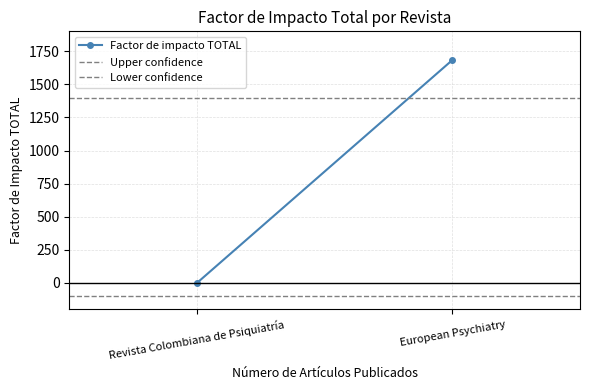

Between Revista Colombiana de Psiquiatría and European Psychiatry, which series saw the biggest shift?

Factor de impacto TOTAL